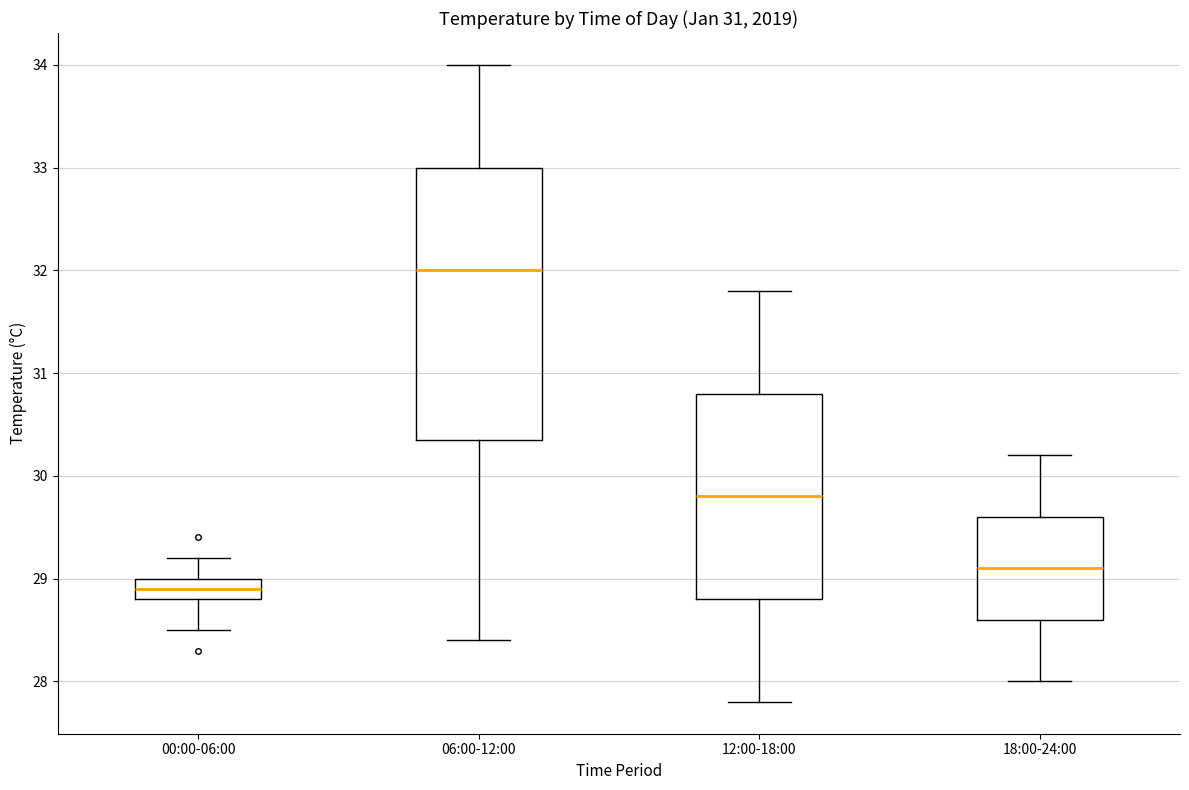

Which box has the highest median line?

06:00-12:00